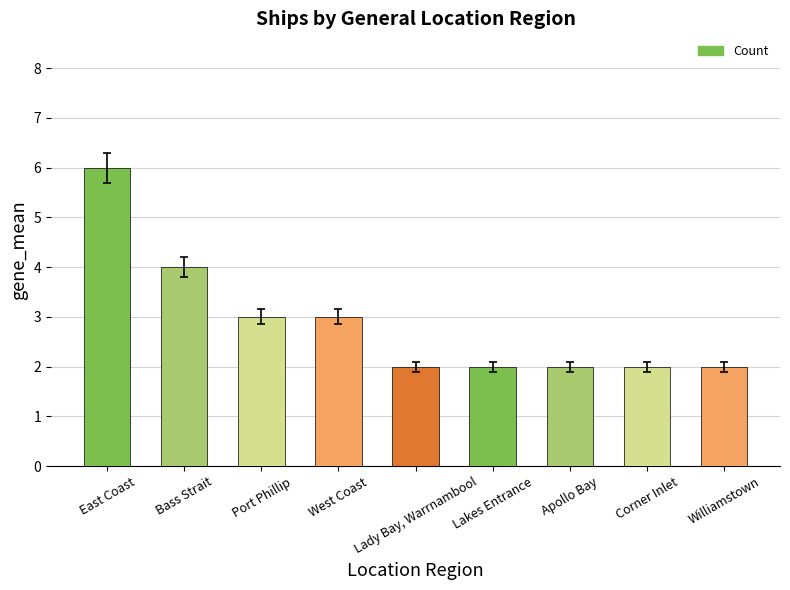

How many distinct data groups are displayed?

1